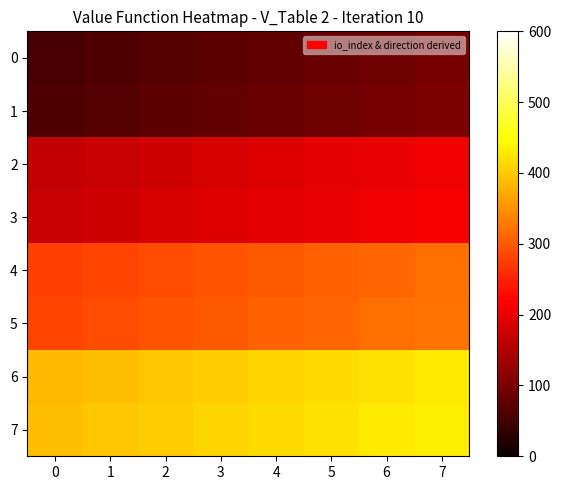

At how many categories does at least one series exceed 274?

8